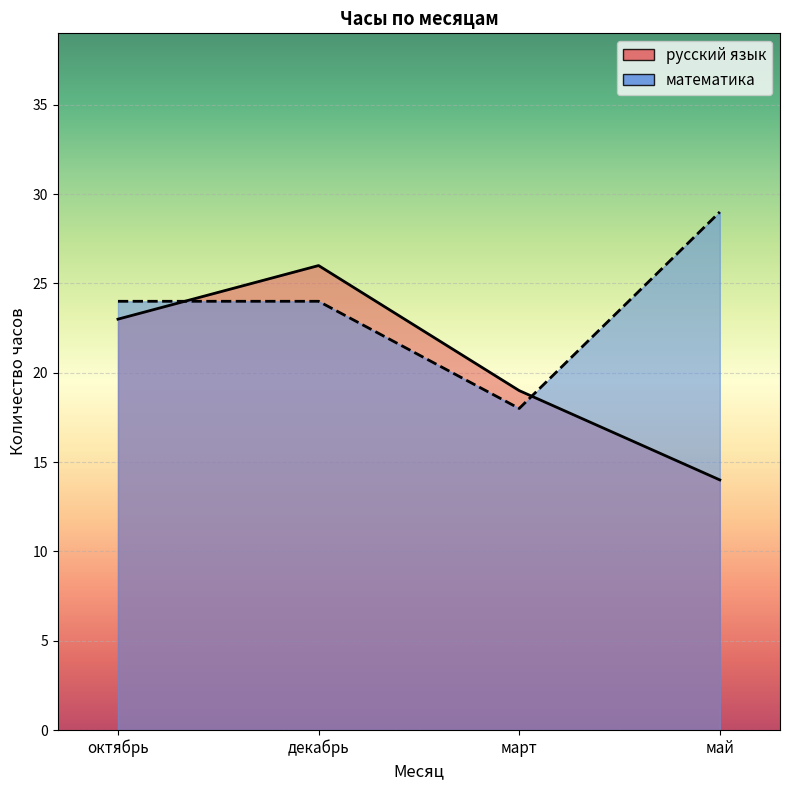

After their last crossing, which series has the higher values: математика or русский язык?

математика